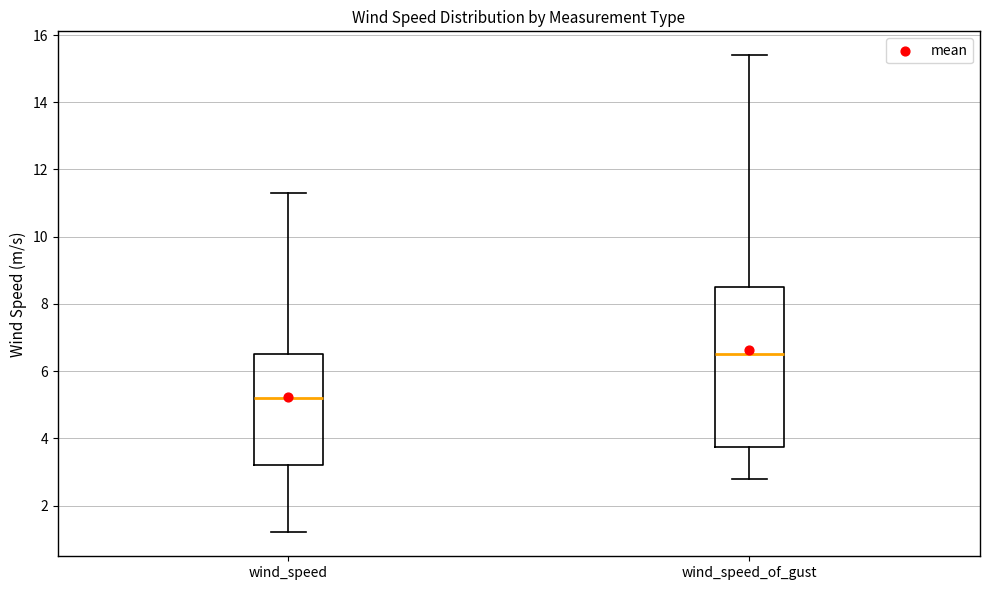

Reading left to right, transcribe this box plot: for each box, give where its median line is, the range the box spans, and where its two whiskers end, as read against the y-axis. The values are not printed on the chart, so give them approximately, as read against the axis.

wind_speed: median 5.2, box 3.2 to 6.6, whiskers 1.2 to 11.4
wind_speed_of_gust: median 6.6, box 3.8 to 8.6, whiskers 2.8 to 15.4